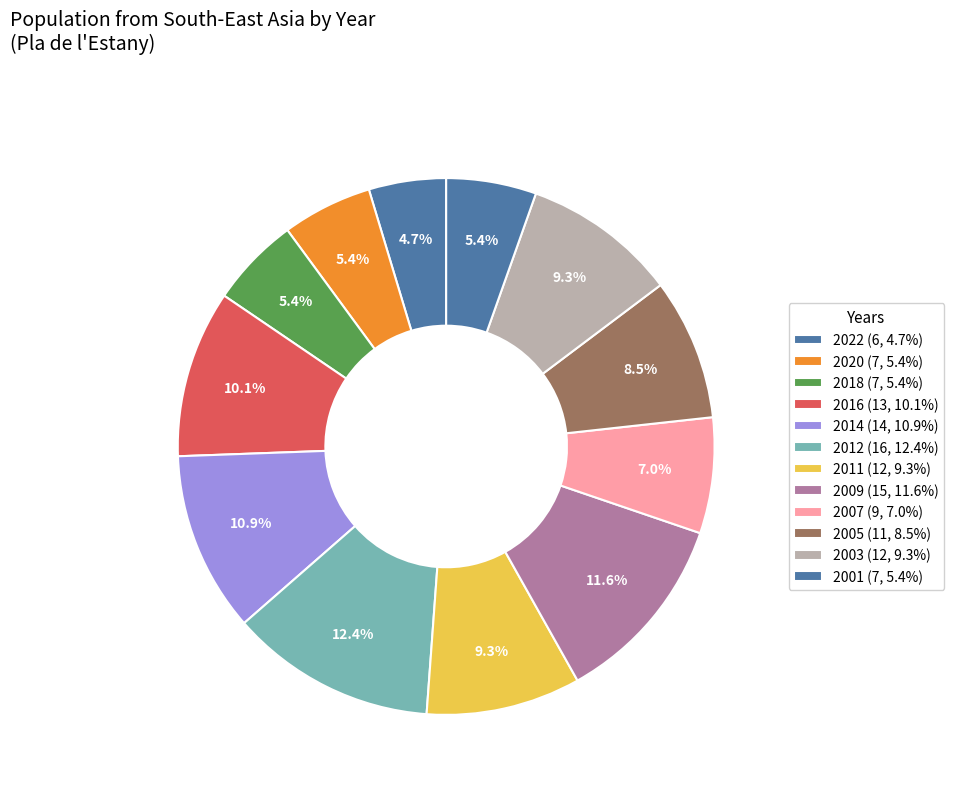

How many segments does this pie chart have?

12